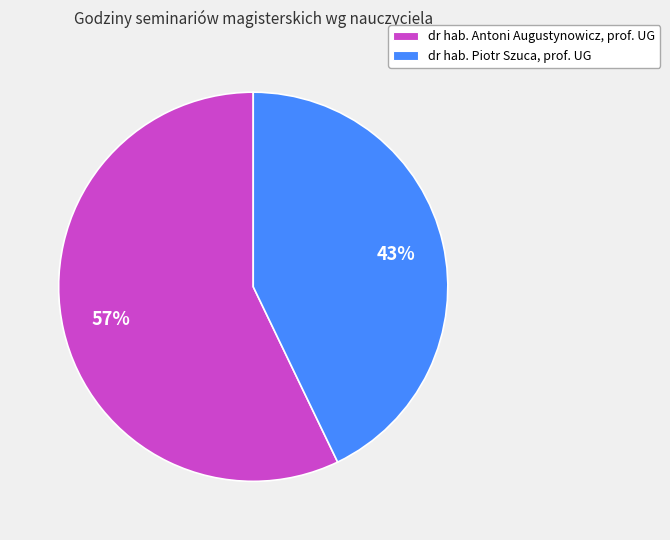

Between dr hab. Piotr Szuca, prof. UG and dr hab. Antoni Augustynowicz, prof. UG, which is larger?

dr hab. Antoni Augustynowicz, prof. UG